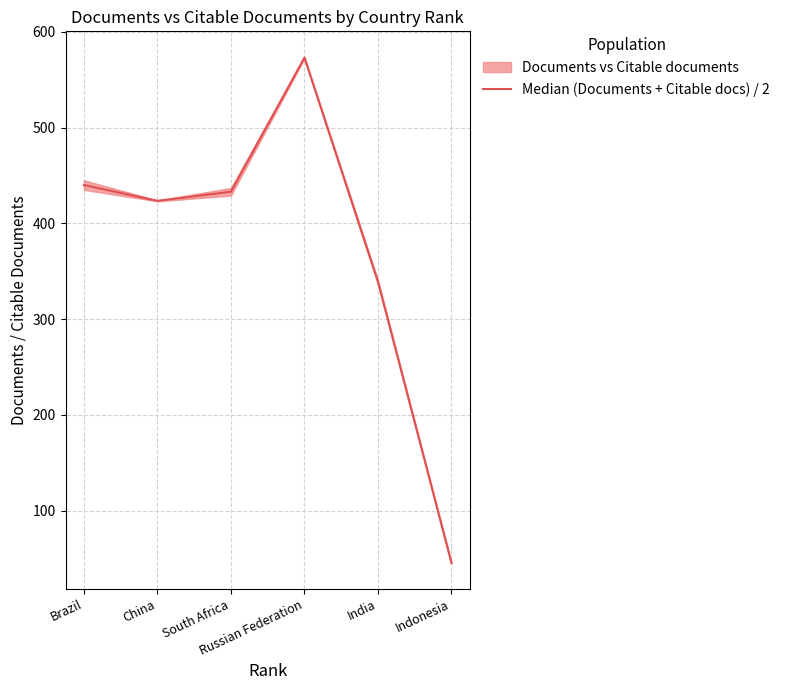

What is the label of the 2nd point from the left?

China